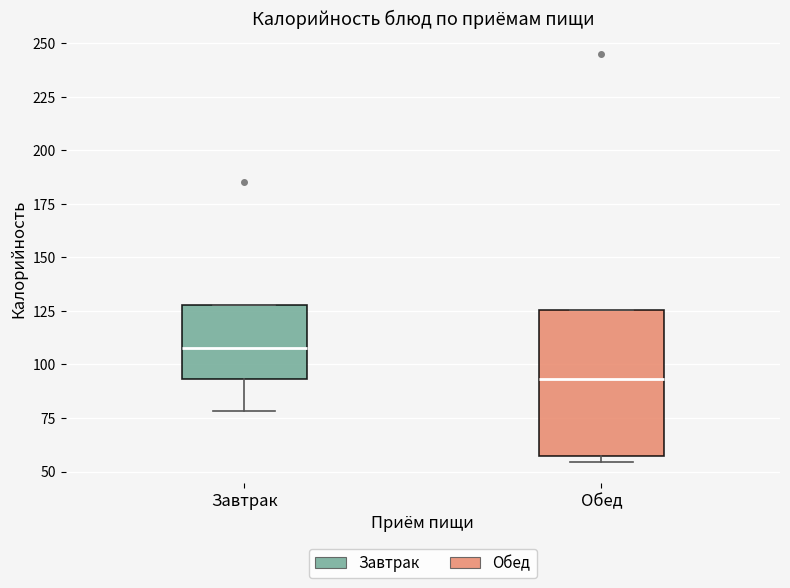

Reading left to right, read every box against the y-axis: the position of its median line, the range the box covers, and the ends of its whiskers. The values are not printed on the chart, so give them approximately, as read against the axis.

Завтрак: median 105, box 95 to 130, whiskers 80 to 130
Обед: median 95, box 55 to 125, whiskers 55 (just below the box's lower edge) to 125